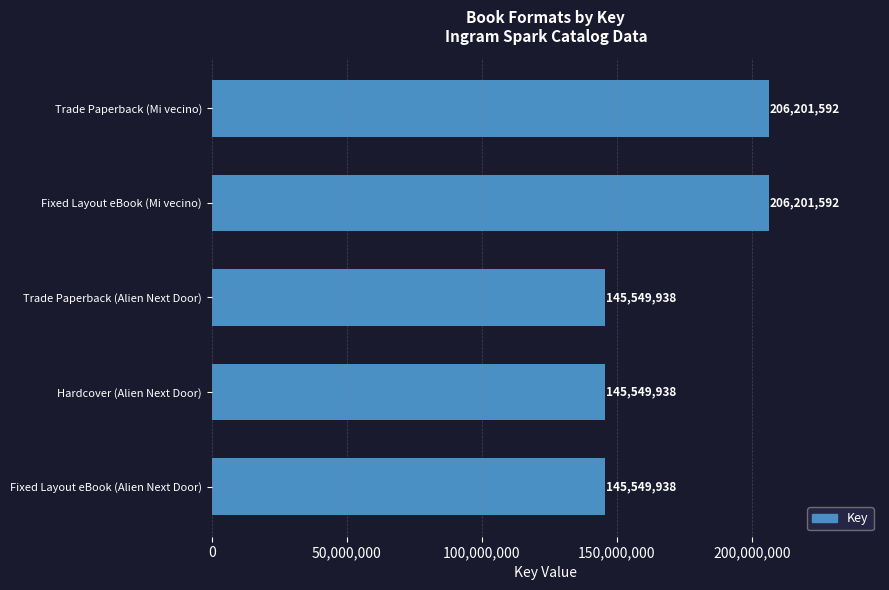

What is the sum of the values at Fixed Layout eBook (Alien Next Door) and Fixed Layout eBook (Mi vecino)?

351751530